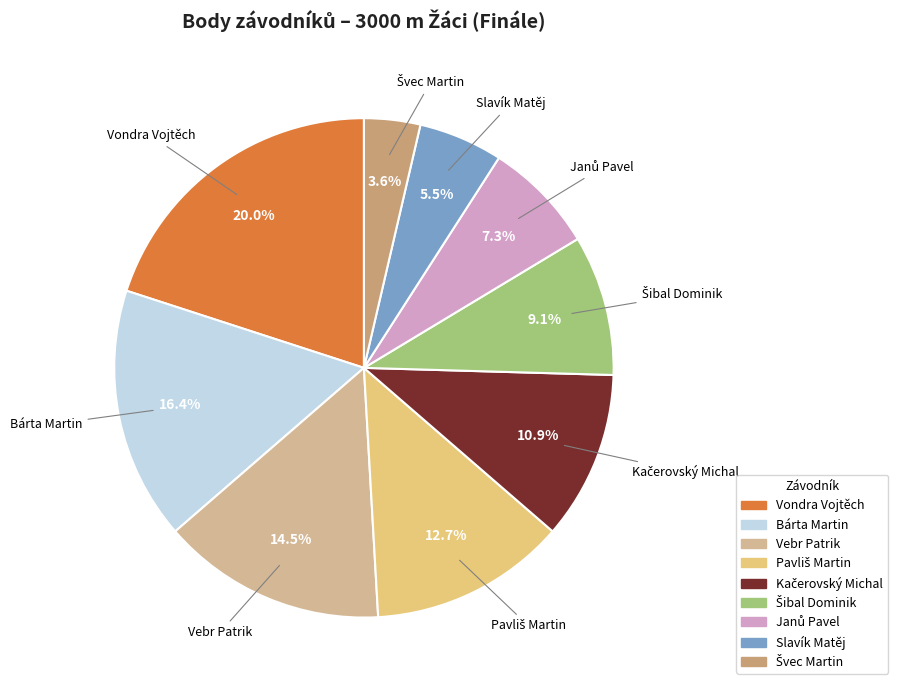

What is the total percentage of Slavík Matěj and Vondra Vojtěch?

25.5%